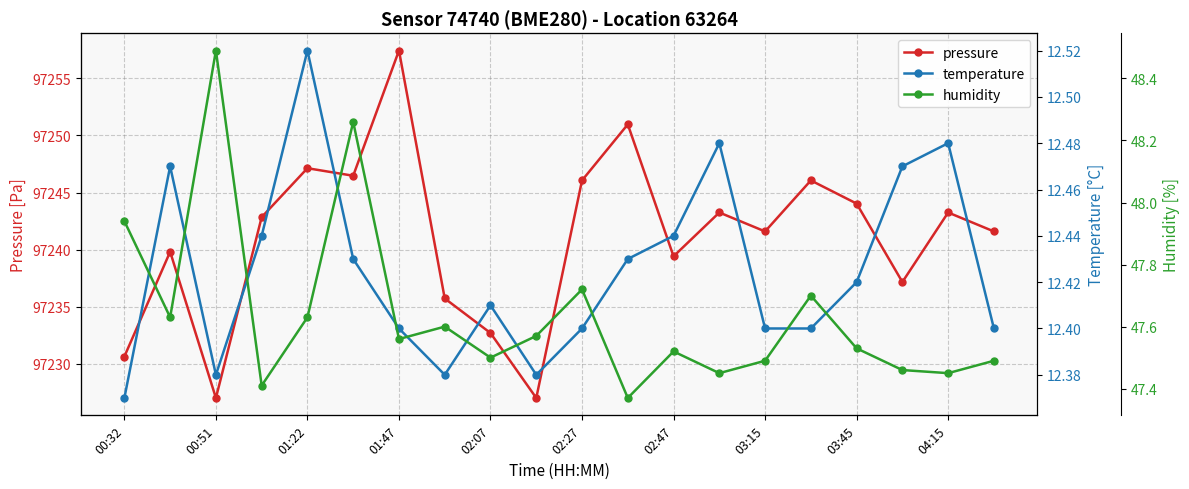

The pressure series shows 97239.4 at 02:47. True or false?

True